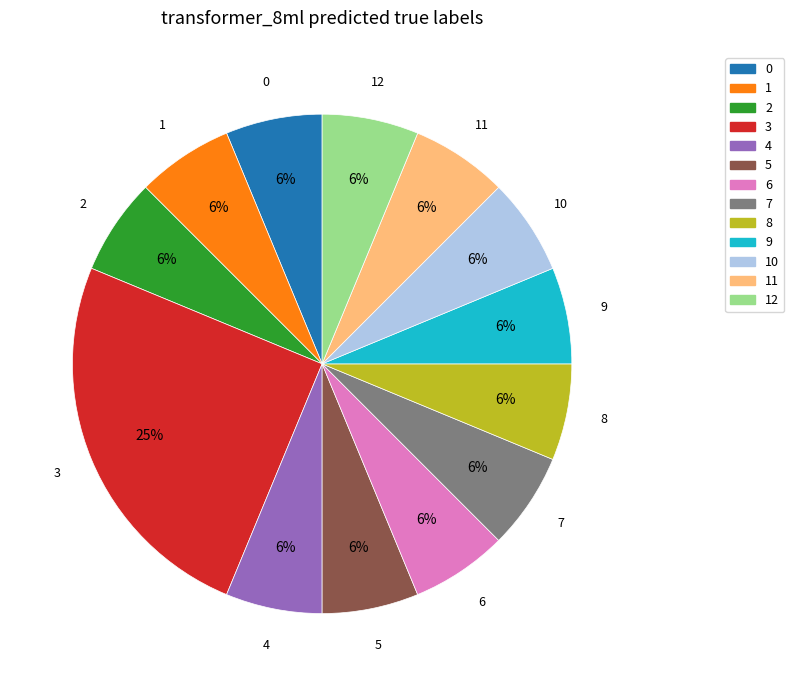

To the nearest percent, what is the average slice percentage?

8%